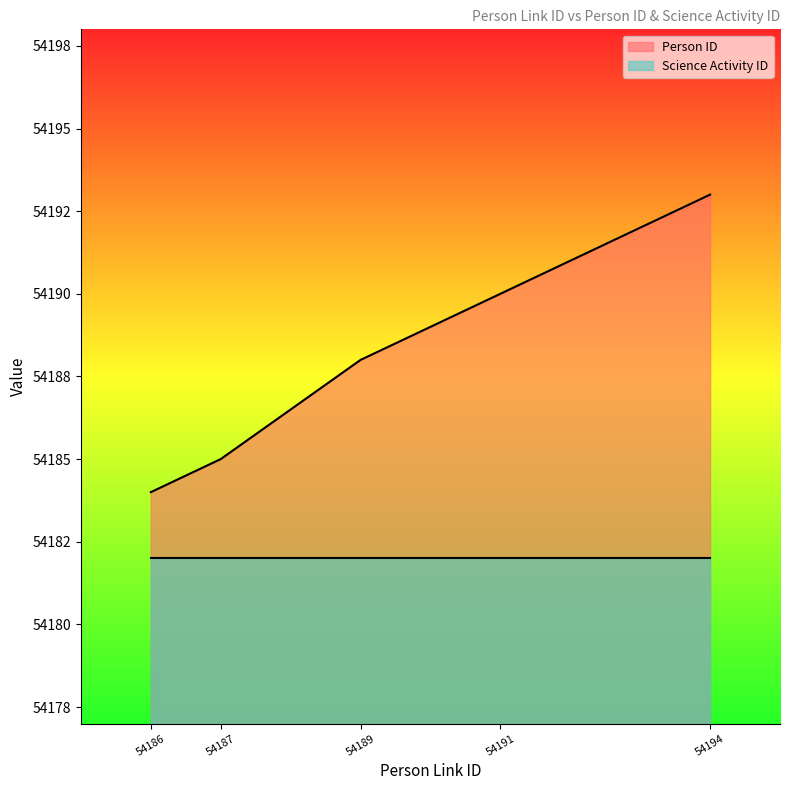

Does the chart display data point markers on the line(s)?

No